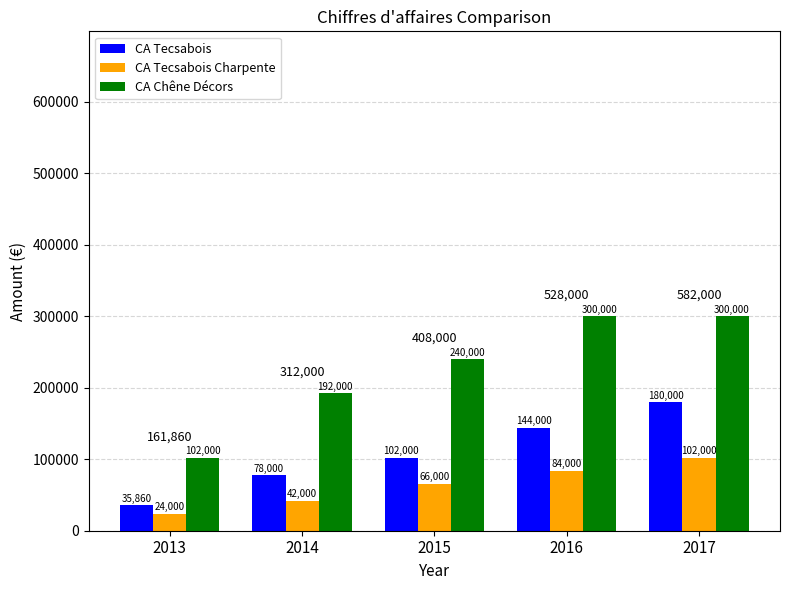

Reading left to right, extract all data points from this chart.

CA Tecsabois: 2013=35860	2014=78000	2015=102000	2016=144000	2017=180000
CA Tecsabois Charpente: 2013=24000	2014=42000	2015=66000	2016=84000	2017=102000
CA Chêne Décors: 2013=102000	2014=192000	2015=240000	2016=300000	2017=300000